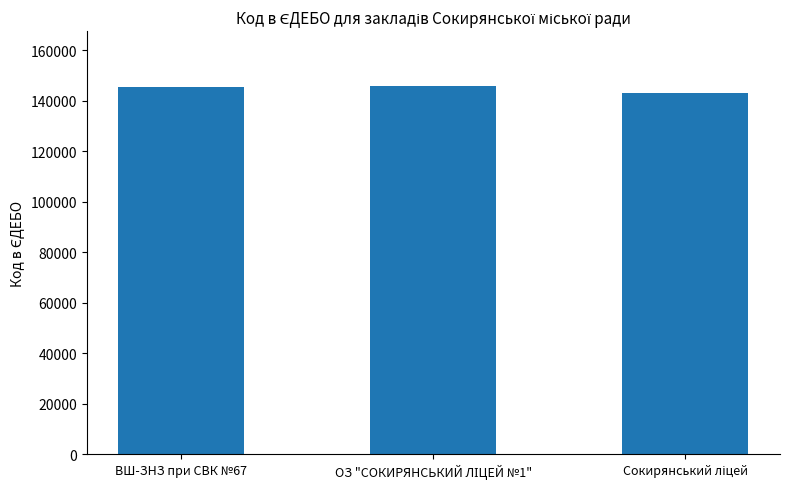

Is it true that the value at ВШ-ЗНЗ при СВК №67 is 76636?

False